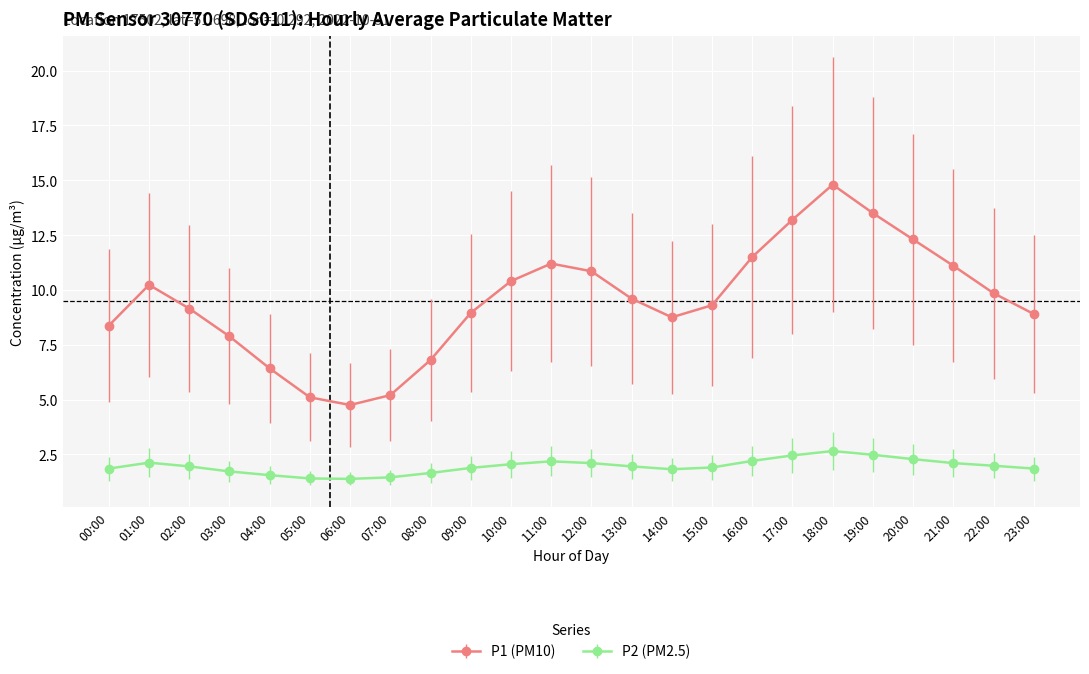

True or false: P2 (PM2.5) and P1 (PM10) intersect in this chart.

False